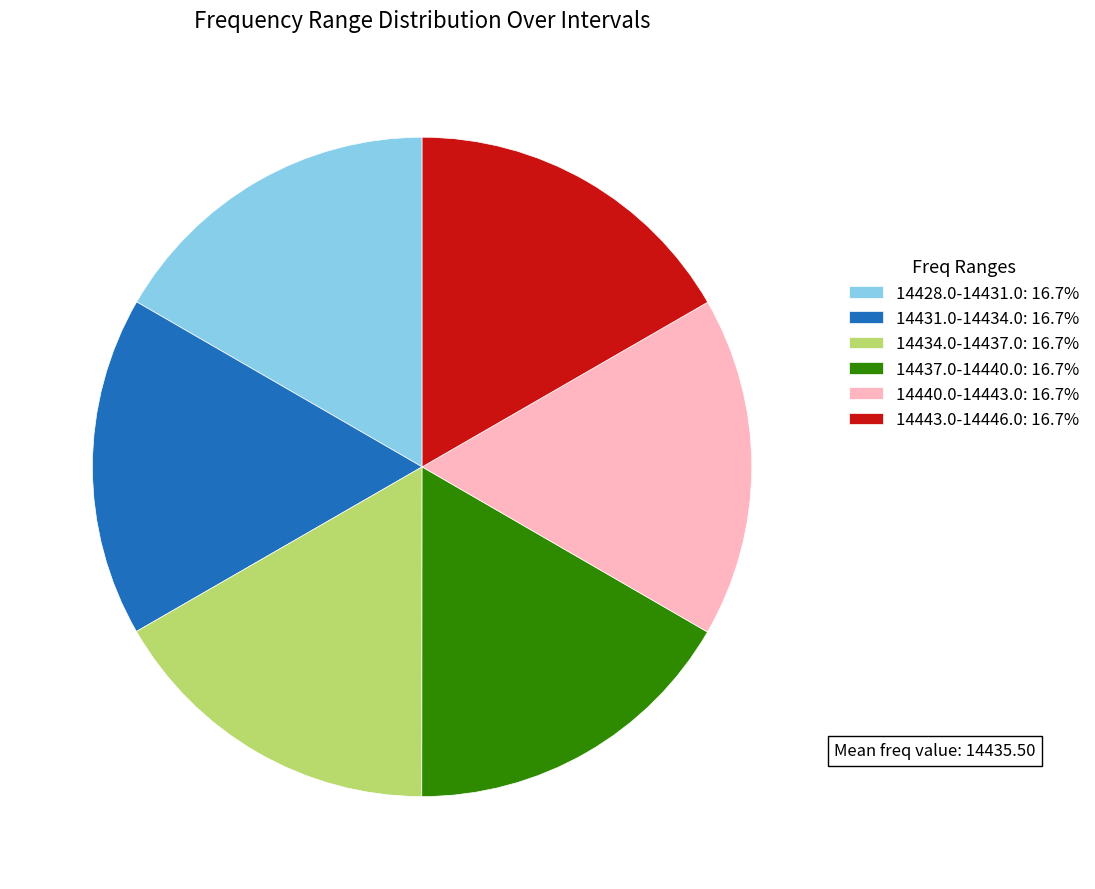

How many segments does this pie chart have?

6